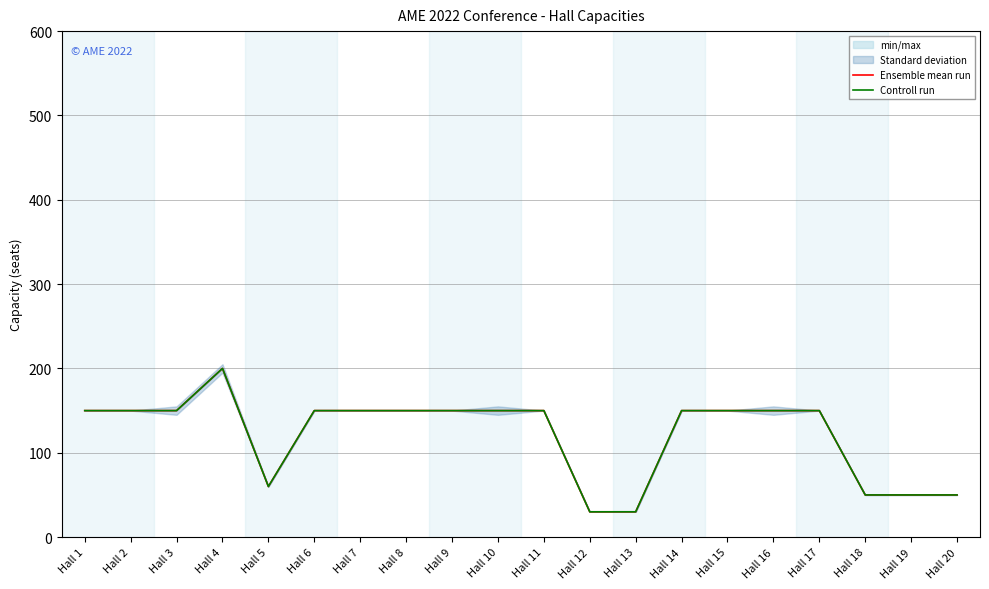

Where is the first local maximum for Ensemble mean run?

Hall 4